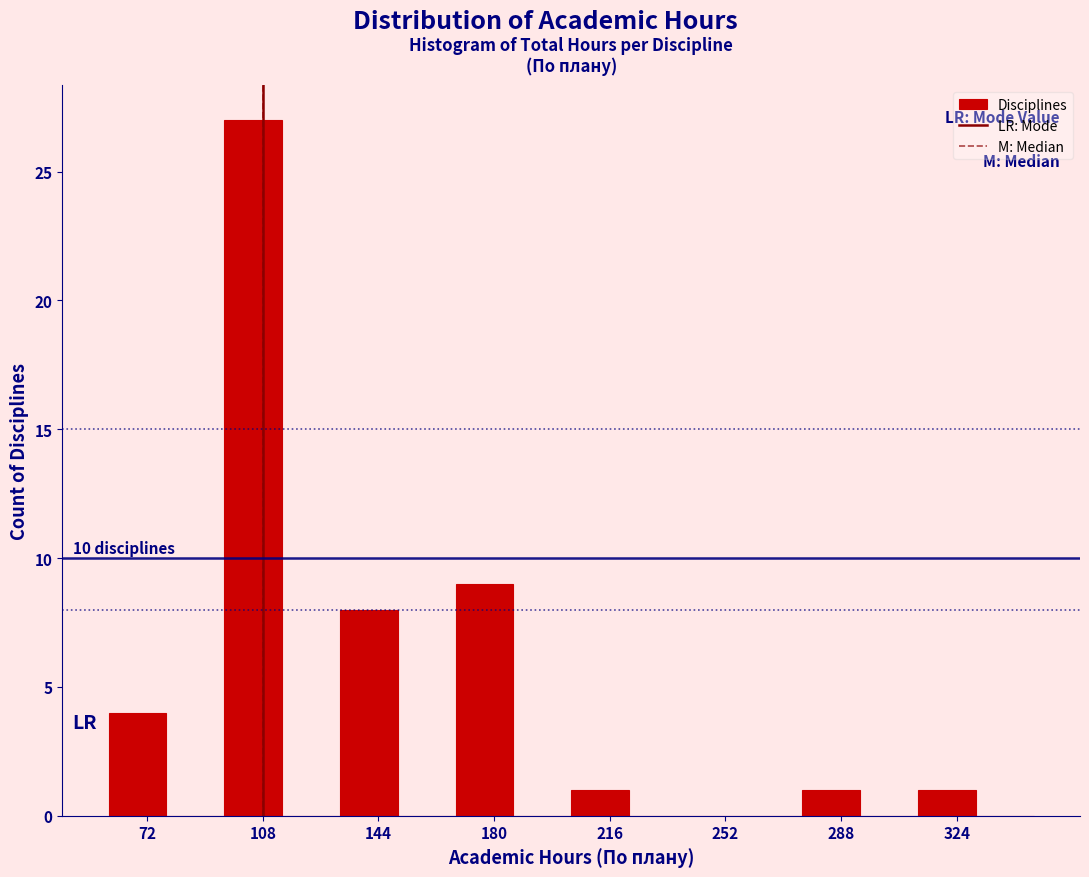

Read against the x-axis, roughly where is the centre of the tallest bar?

105